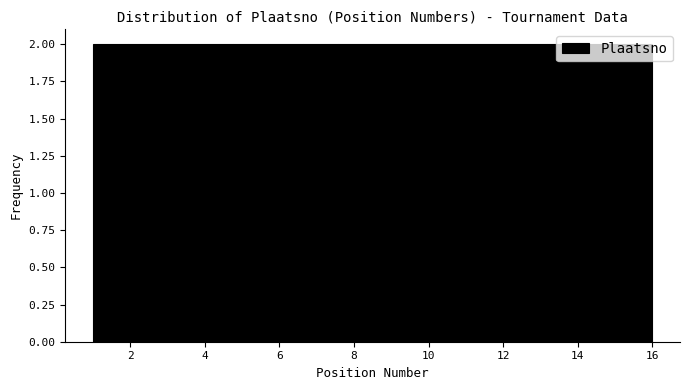

How tall is the bar that spans 10.4 to 11.4 on the x-axis? Neither the bar edges nor the heights are printed on the chart, so give them approximately, as read against the axes.

2